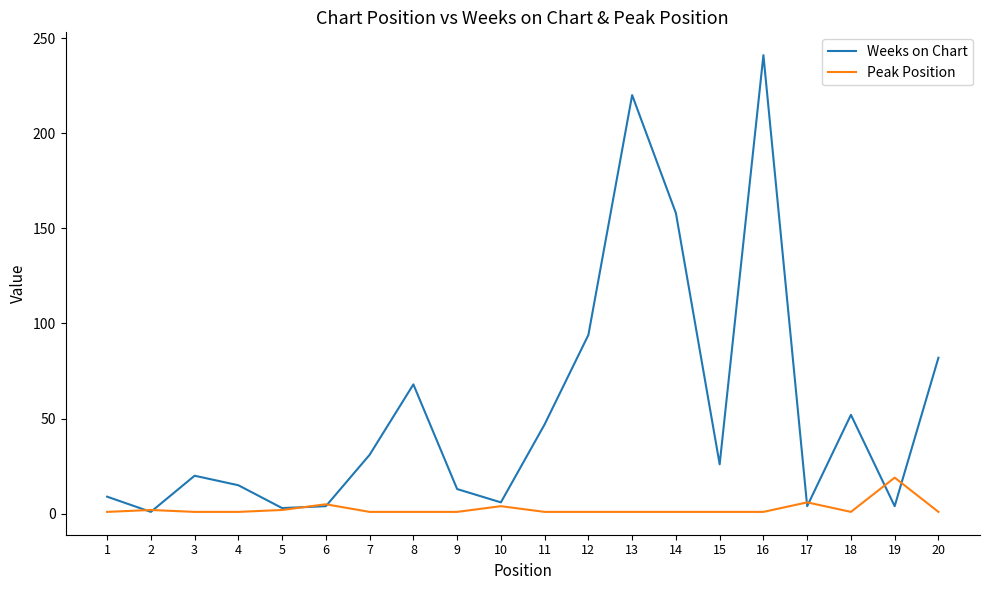

What is the total value across all series at 3?

21